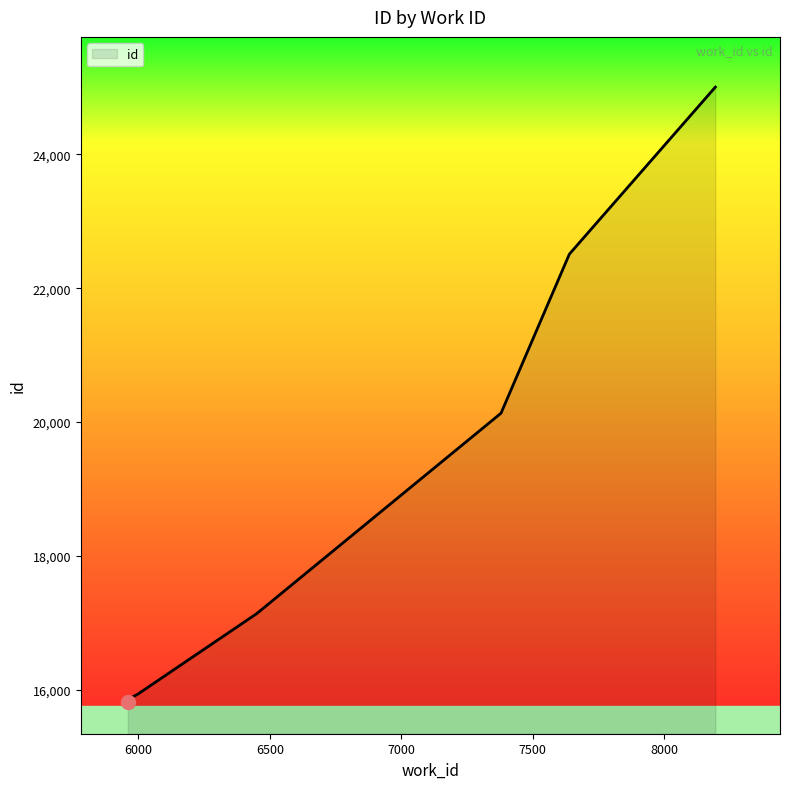

Approximately how many times larger is the value at 5960 compared to 6004?

1.0